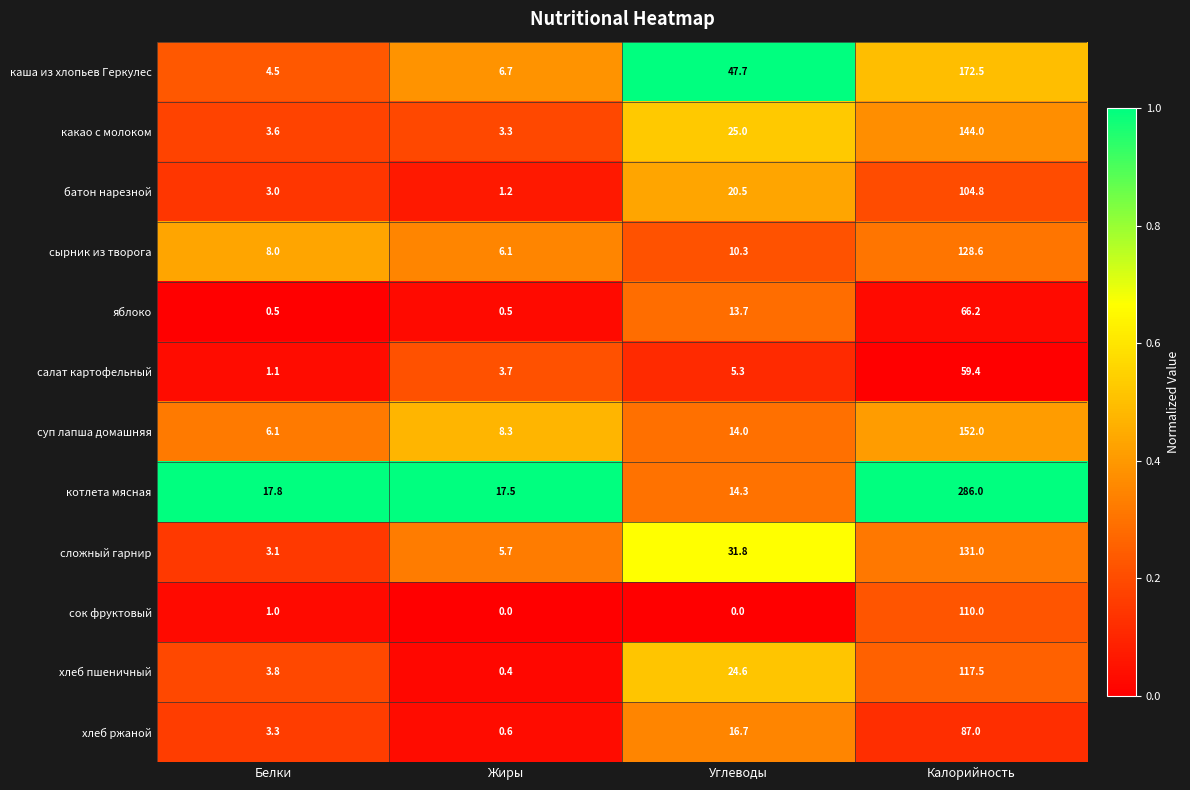

How many categories are shown in the chart?

4